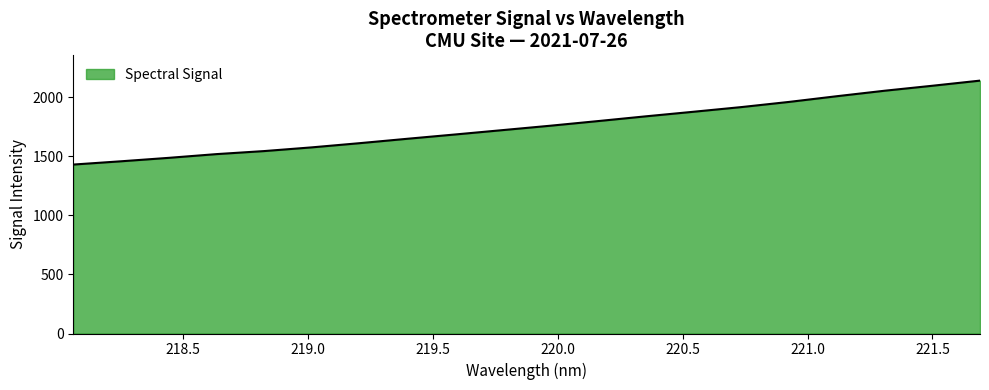

What is the greatest value displayed?

2141.2